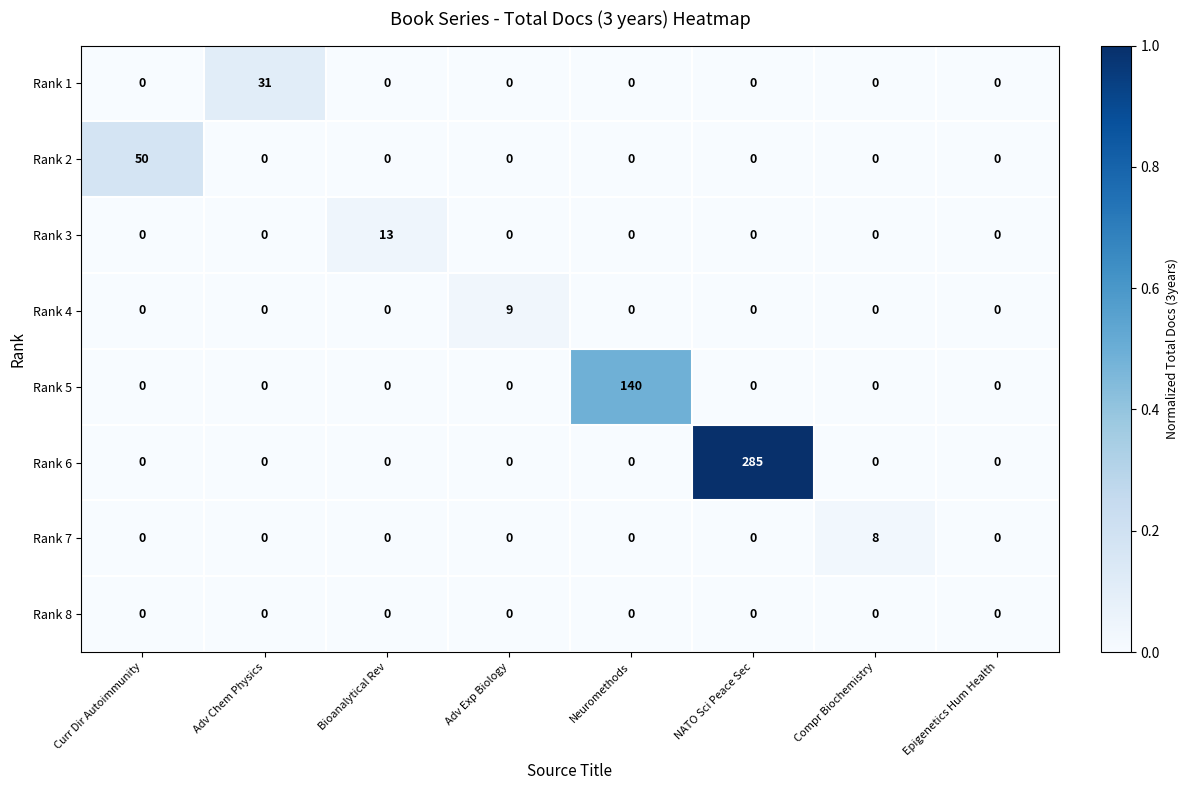

True or false: Rank 7 has a value of 8 at Compr Biochemistry.

True